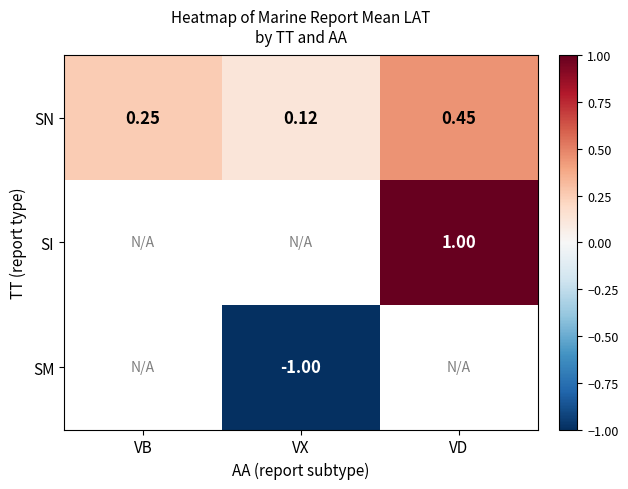

Is the value of SM at VX greater than the value of SI at VD?

No